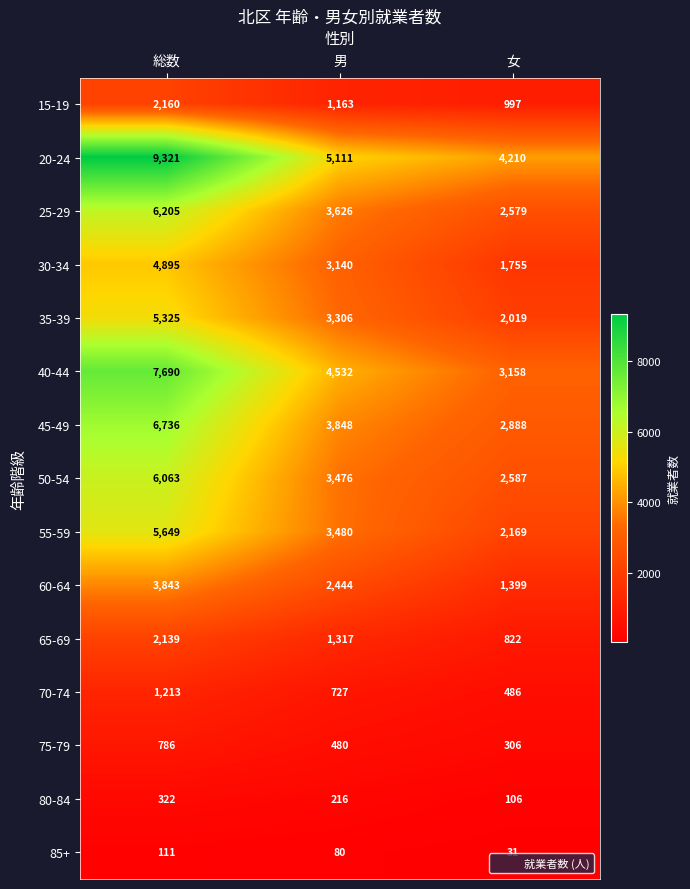

What is the average value of the 30-34 series?

3263